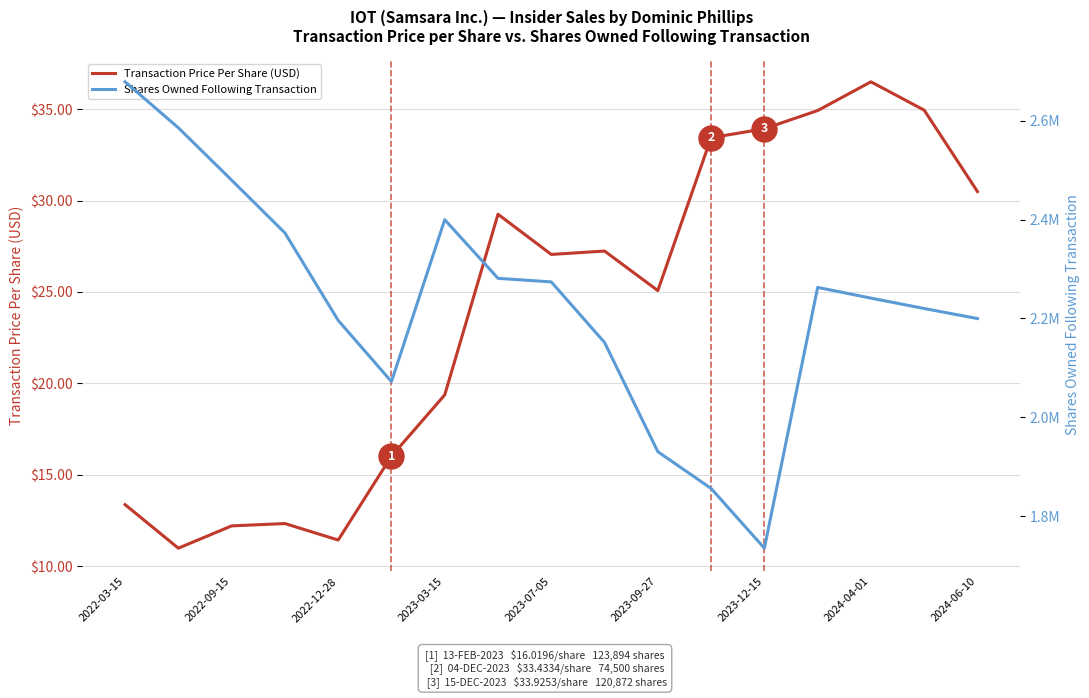

What is the lowest value of the Transaction Price Per Share (USD) series?

11.0